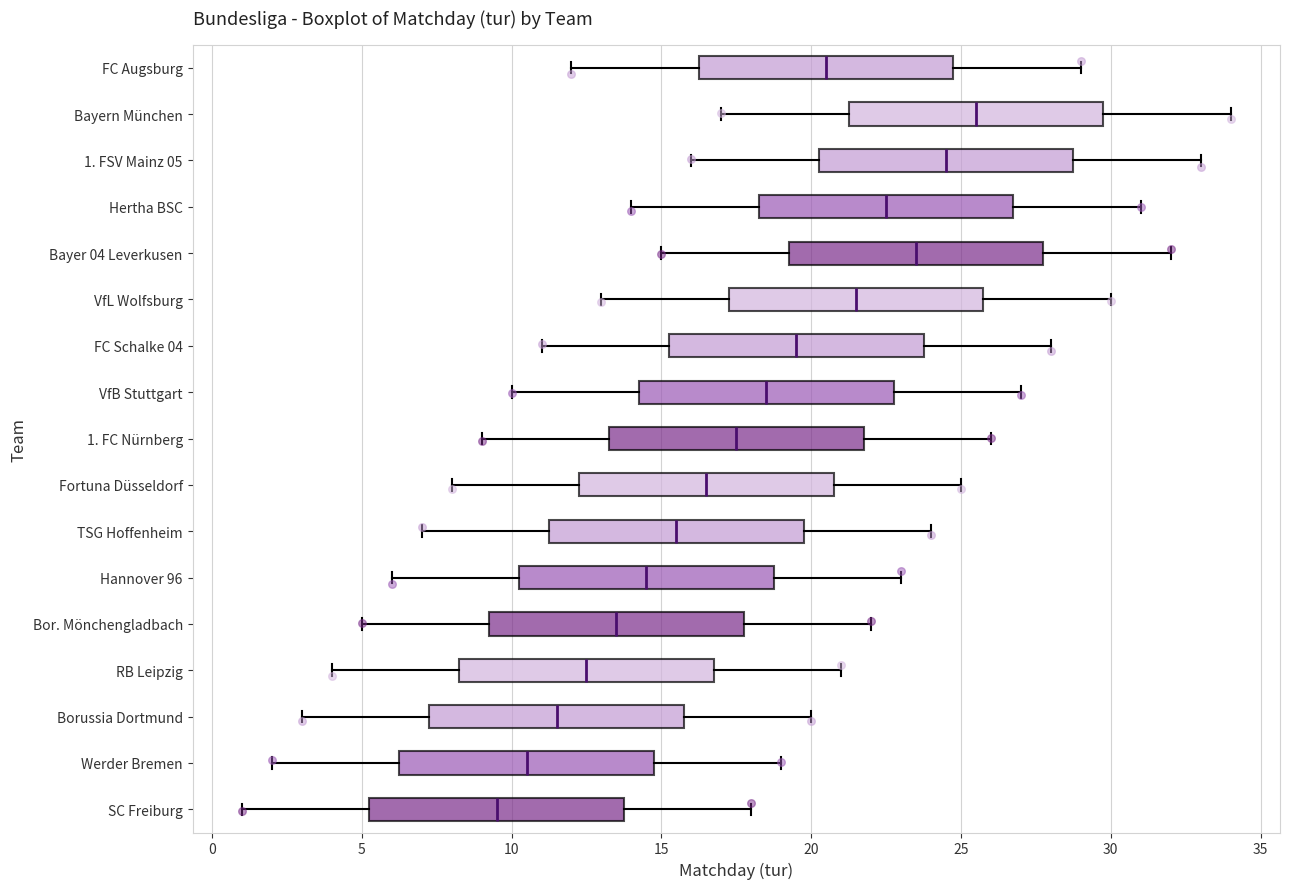

Where does the right whisker of the box for Bor. Mönchengladbach end on the x-axis? The values are not printed on the chart, so give them approximately, as read against the axis.

22.0